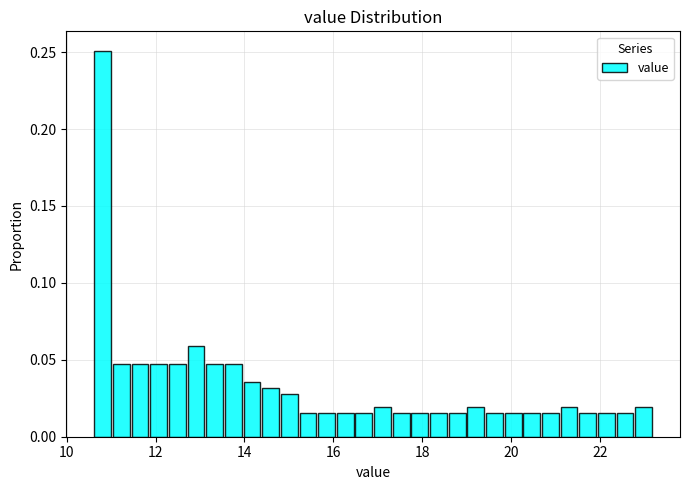

Read against the x-axis, roughly where is the centre of the tallest bar?

10.8